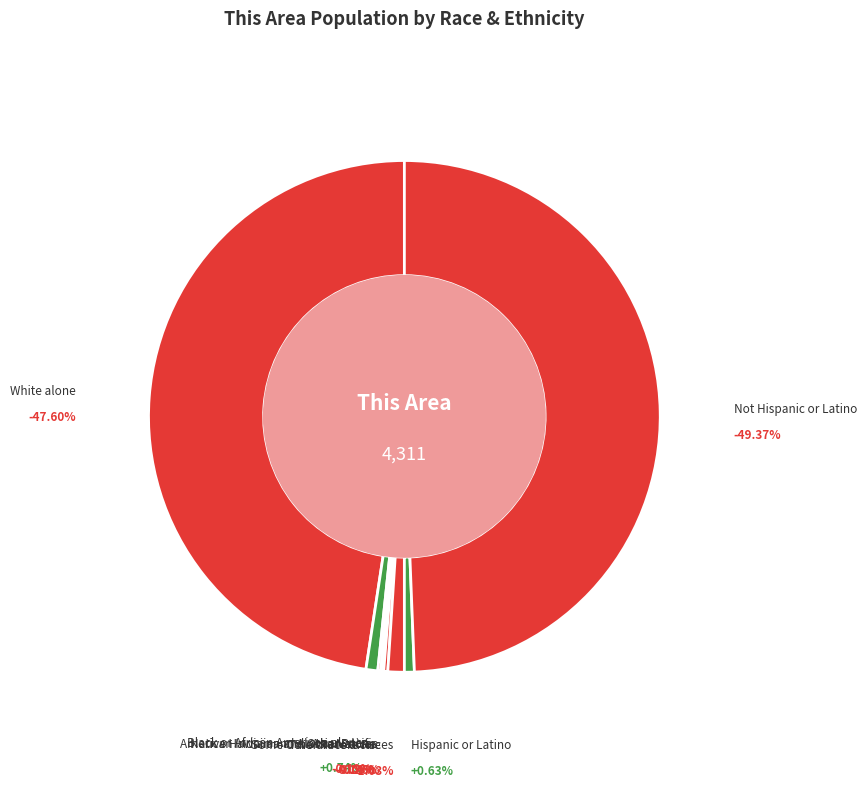

What is the change in value from White alone to Asian alone?

-4092